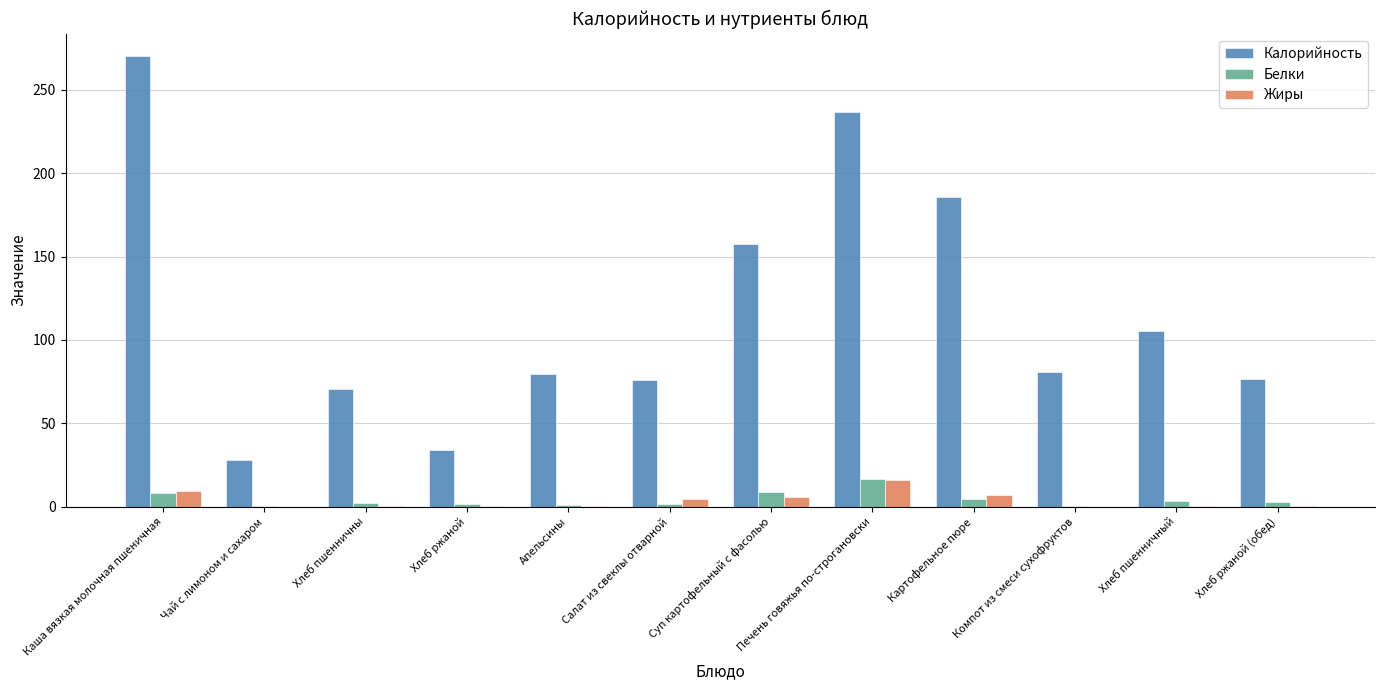

What is the approximate value of Белки at Суп картофельный с фасолью?

8.5